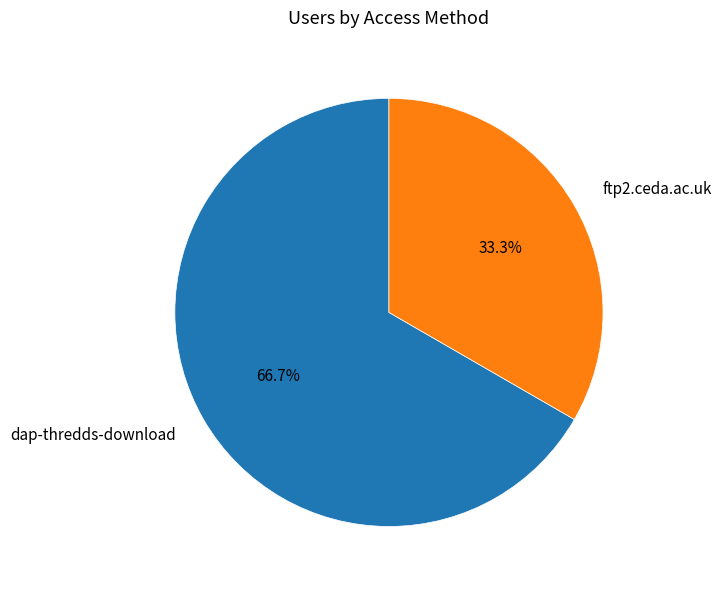

Combined, what portion of the pie is dap-thredds-download and ftp2.ceda.ac.uk?

100.0%